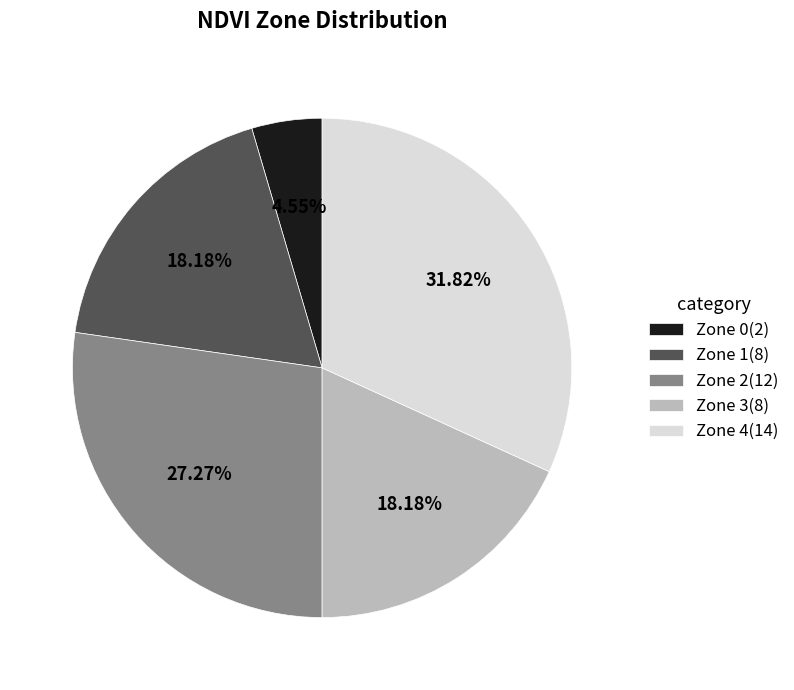

How much of the chart is everything except Zone 0?

95.5%